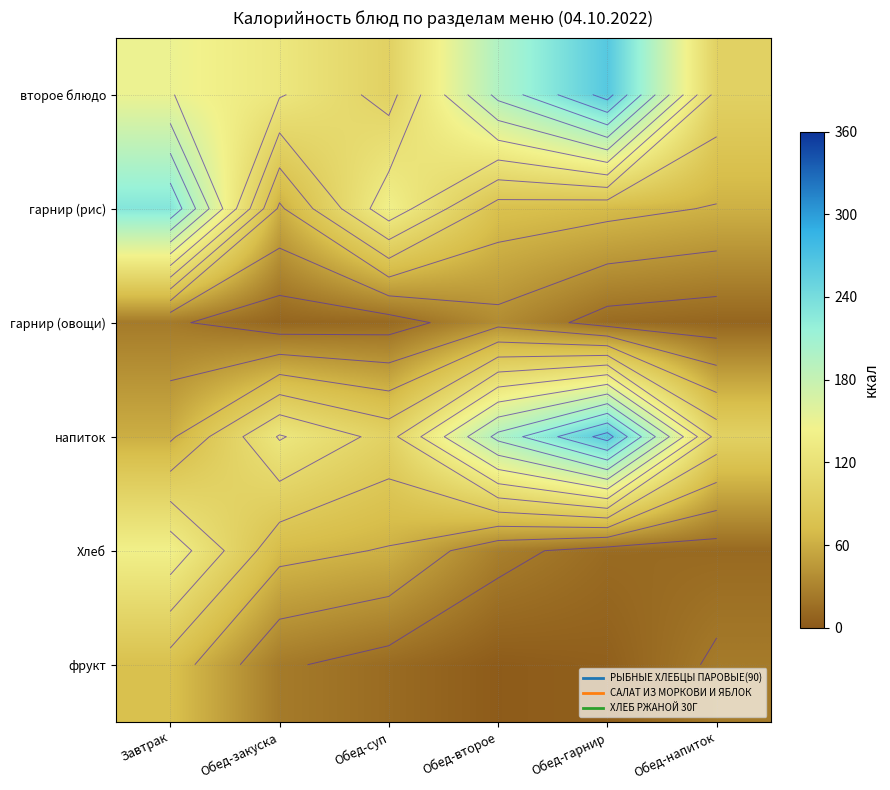

What is the difference between the highest and lowest values at Обед-второе?

195.0